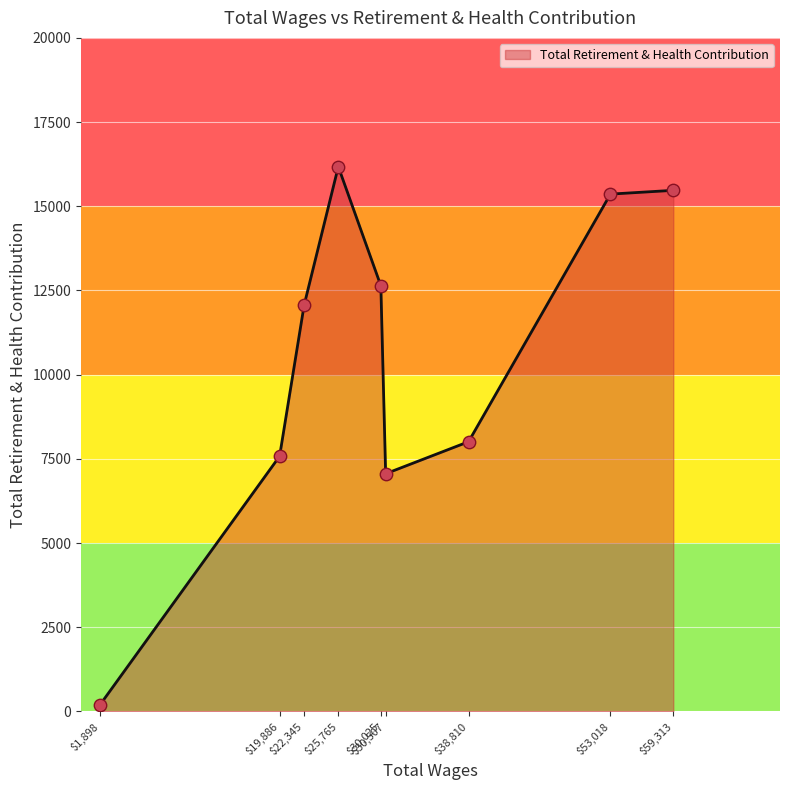

What is the greatest value displayed?

16175